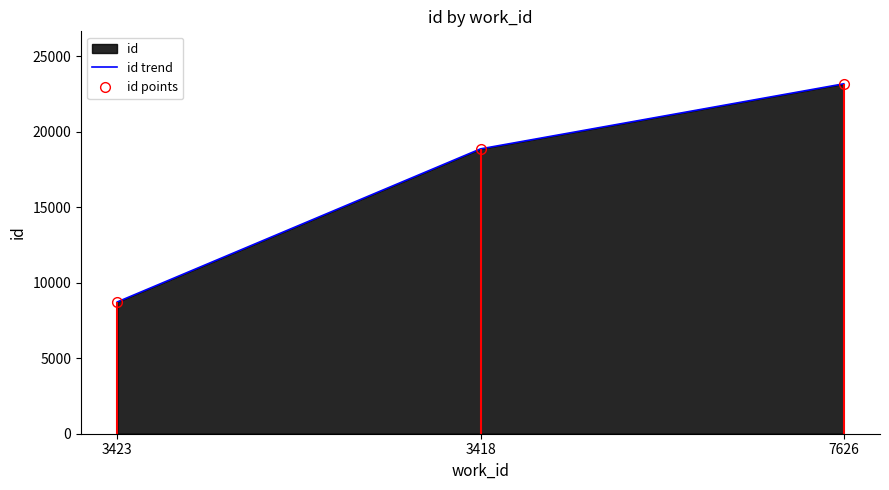

Does the chart have visible grid lines?

No